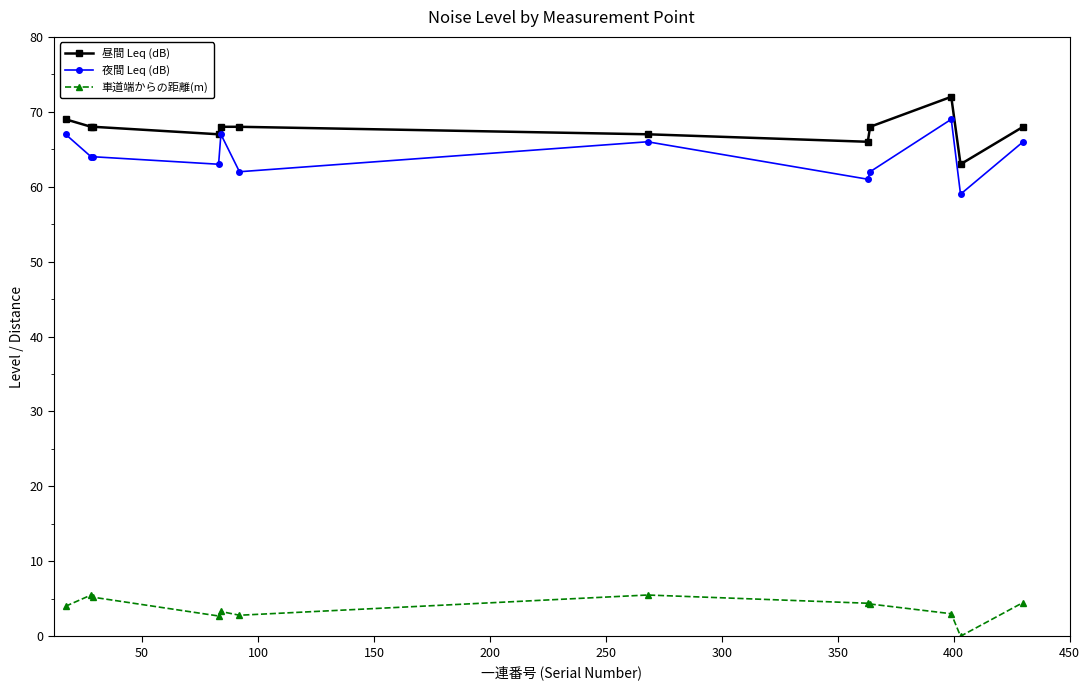

What are all the series names shown in the legend?

昼間 Leq (dB), 夜間 Leq (dB), 車道端からの距離(m)